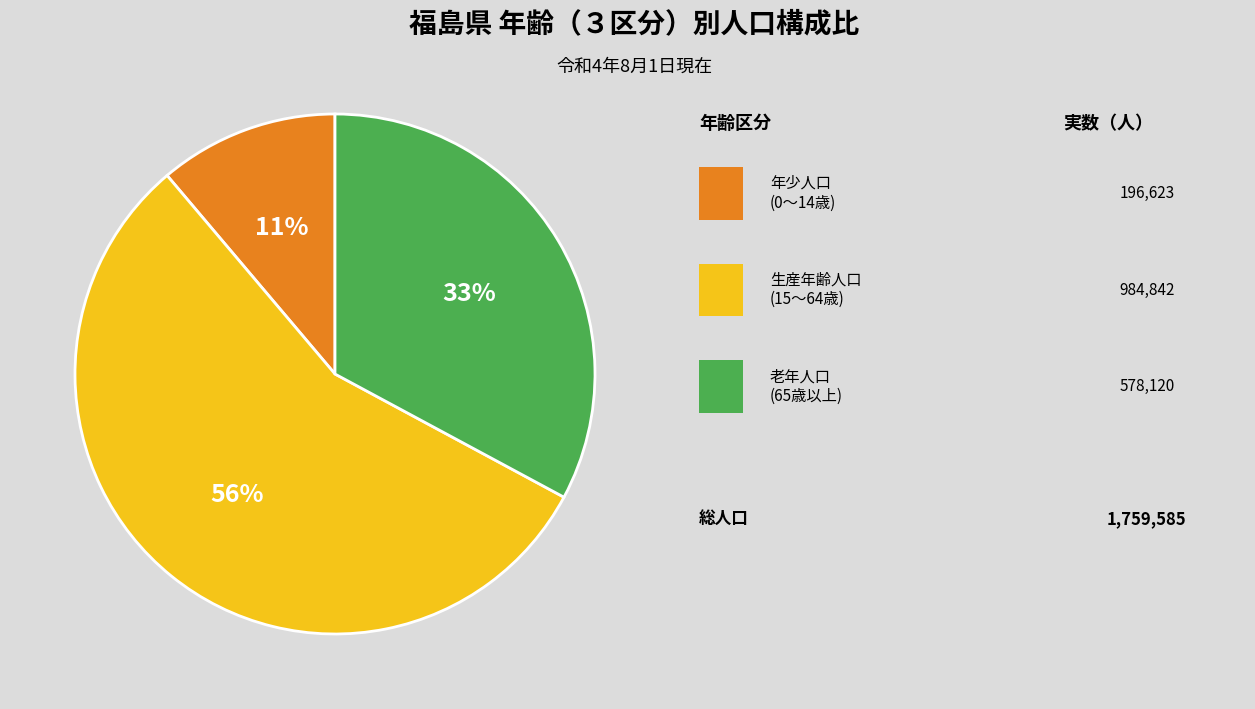

To the nearest percent, what is the average slice percentage?

33%